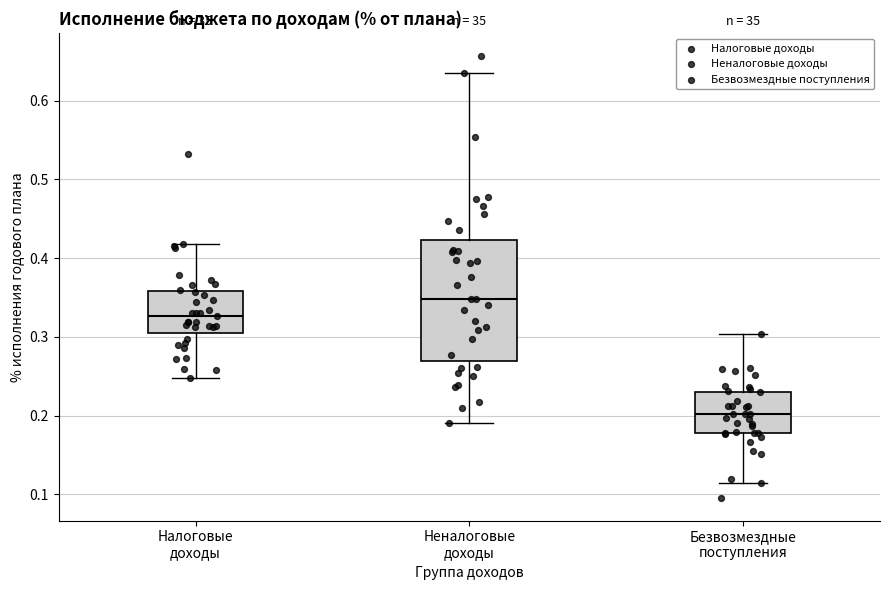

Which box has the lowest median line?

Безвозмездные поступления